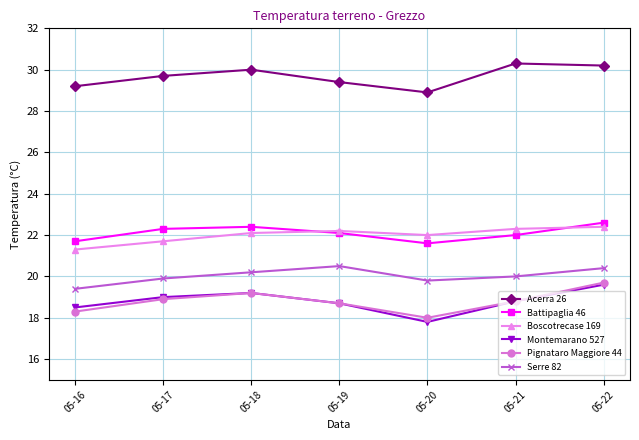

Which series has the widest spread of values?

Montemarano 527